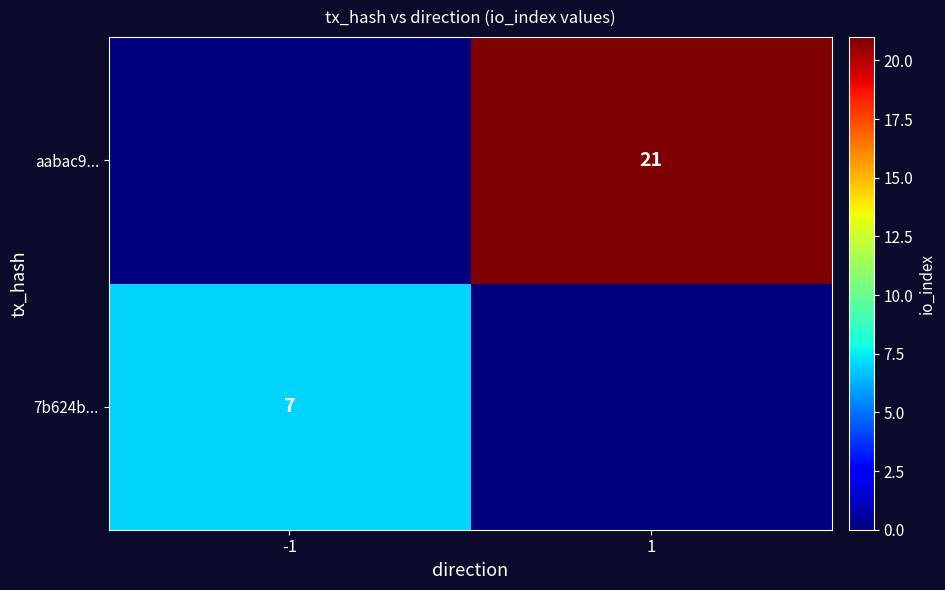

Is the value of 7b624b... at -1 greater than the value of aabac9... at 1?

No